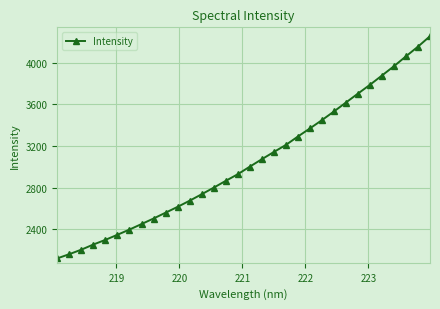

True or false: there are more than 2 points higher than both neighbors.

False